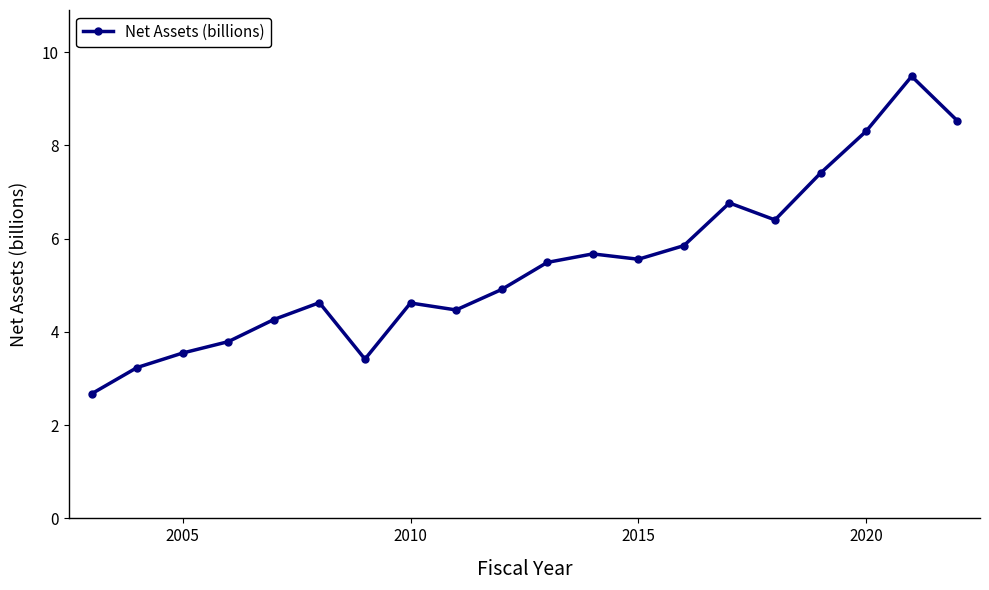

What is the minimum value shown in the chart?

2.7